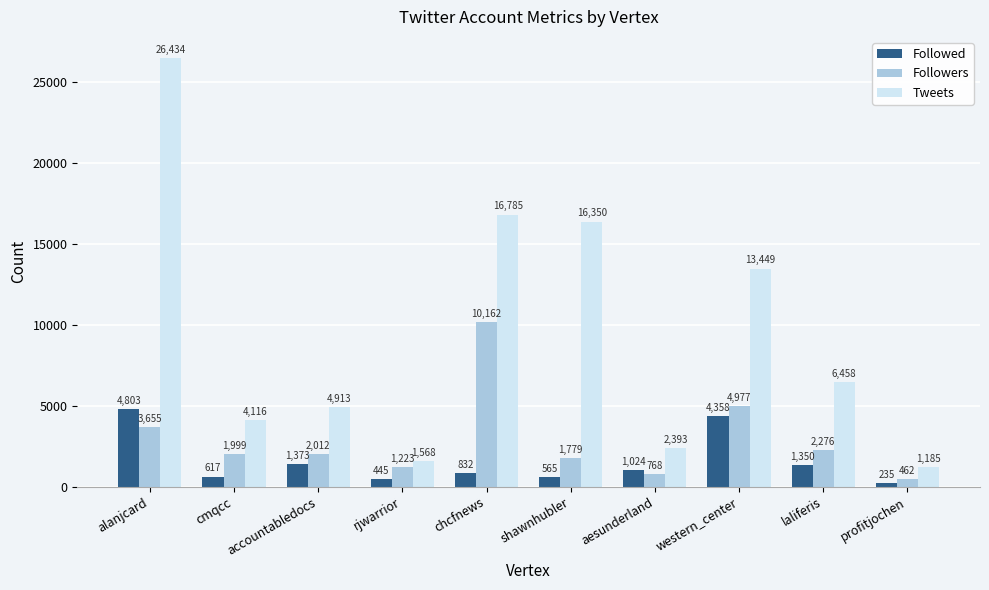

What is the sum of the Followers values at rjwarrior and chcfnews?

11385